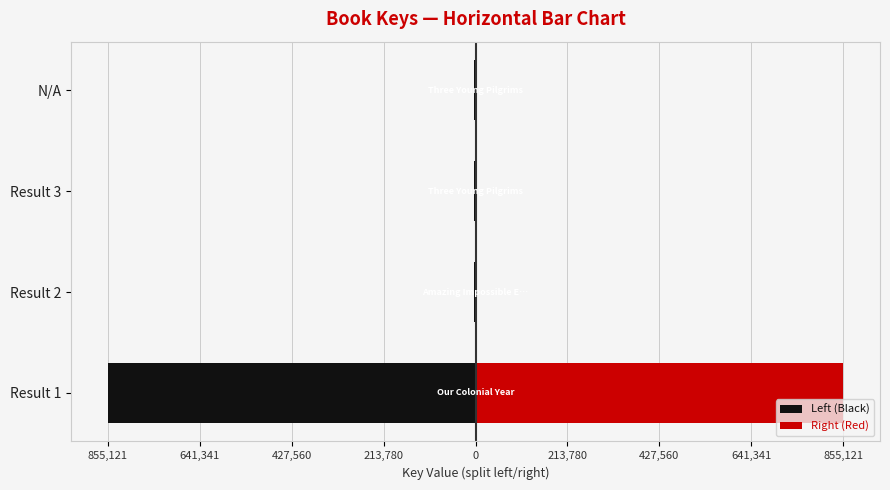

How many data points in Right (Red) are less than 3715?

1